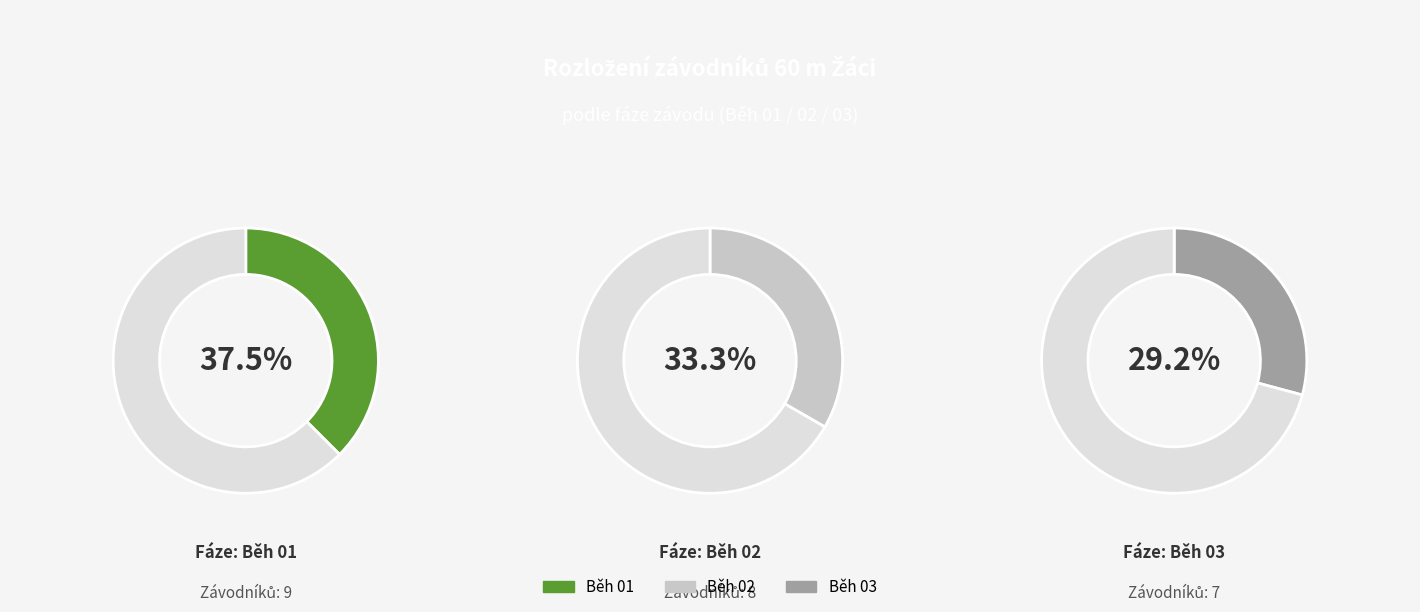

What is the change in value from Běh 02 to Běh 03?

-1